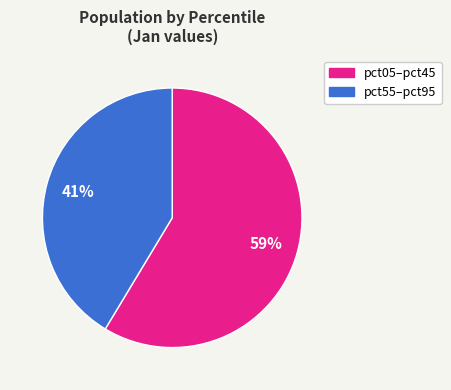

To the nearest percent, what is the combined percentage of pct05–pct45 and pct55–pct95?

100%